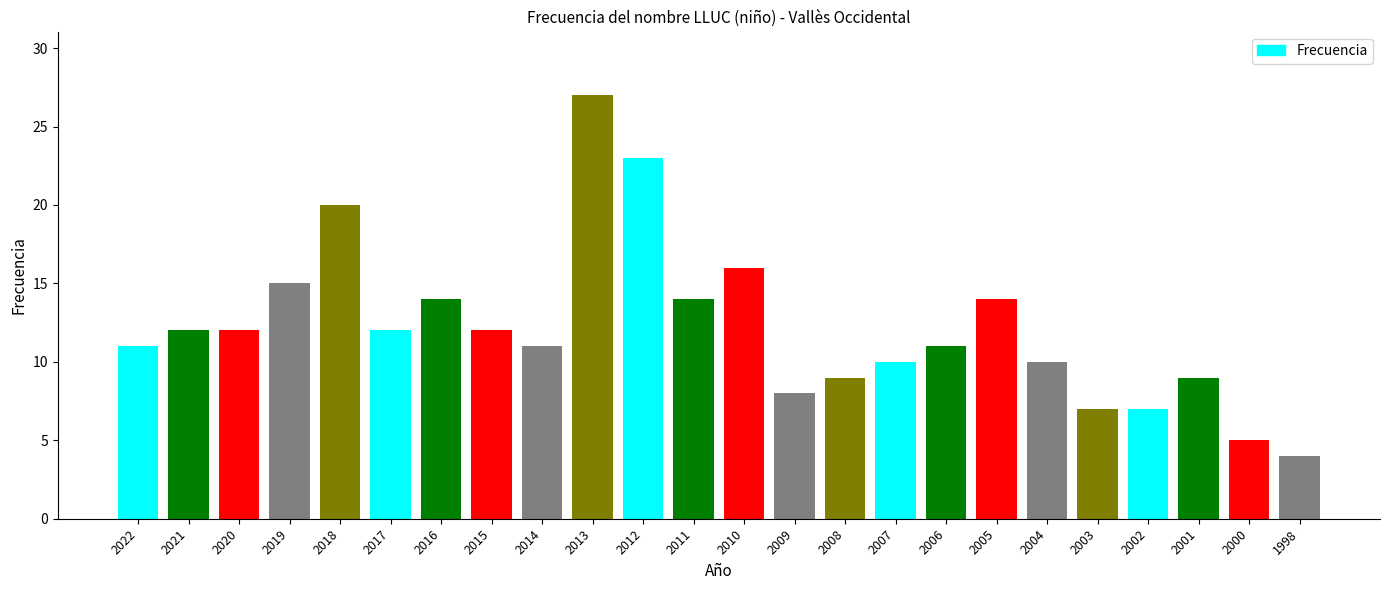

At which label is the value closest to 15?

2019